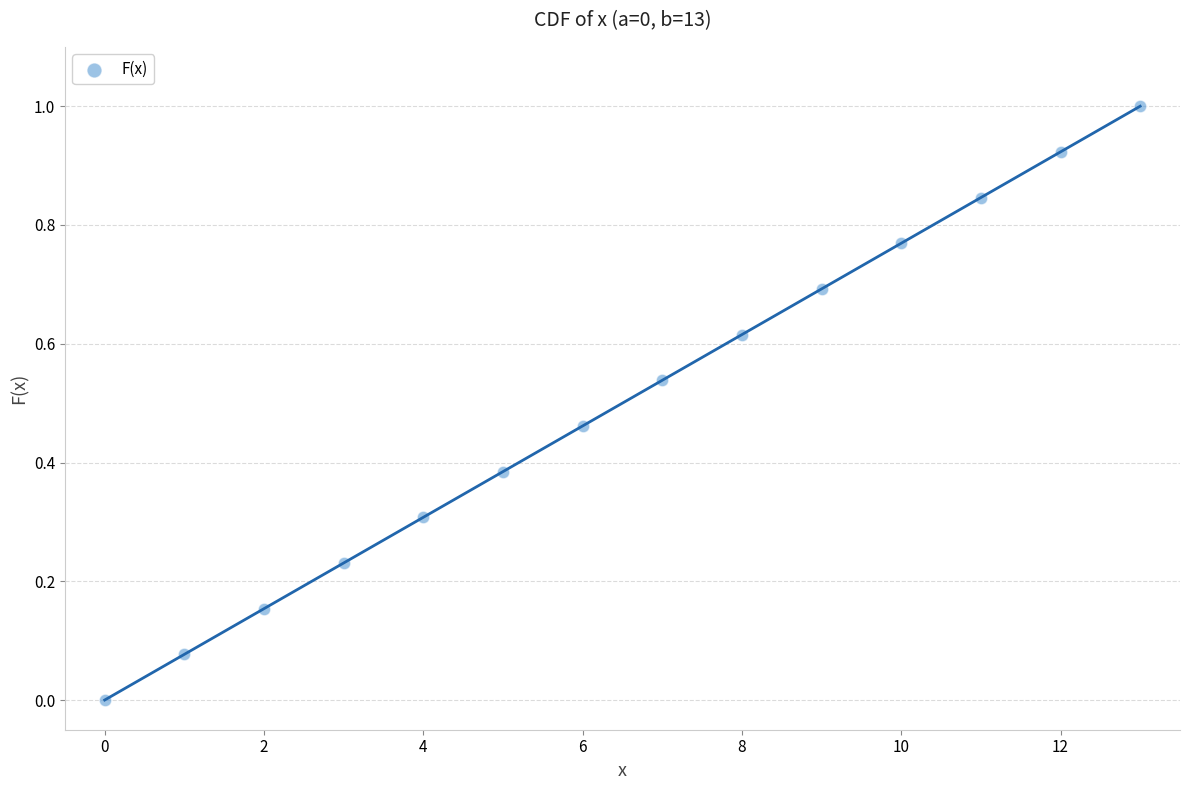

How many points are shown in the scatter plot?

14